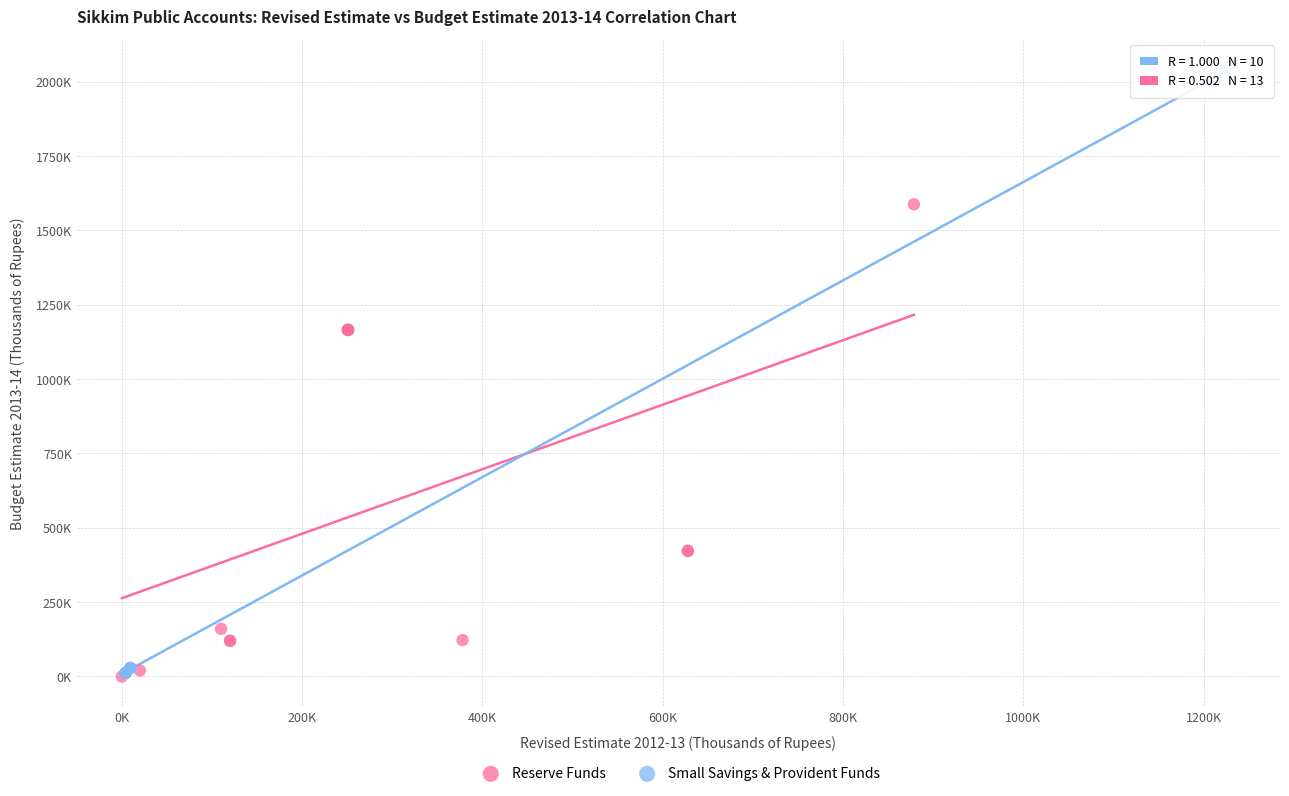

Which series reaches the maximum Y coordinate?

Small Savings & Provident Funds